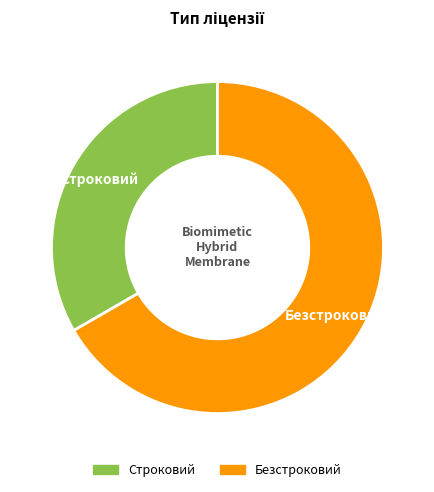

Is the sum of Строковий and Безстроковий greater than half?

Yes